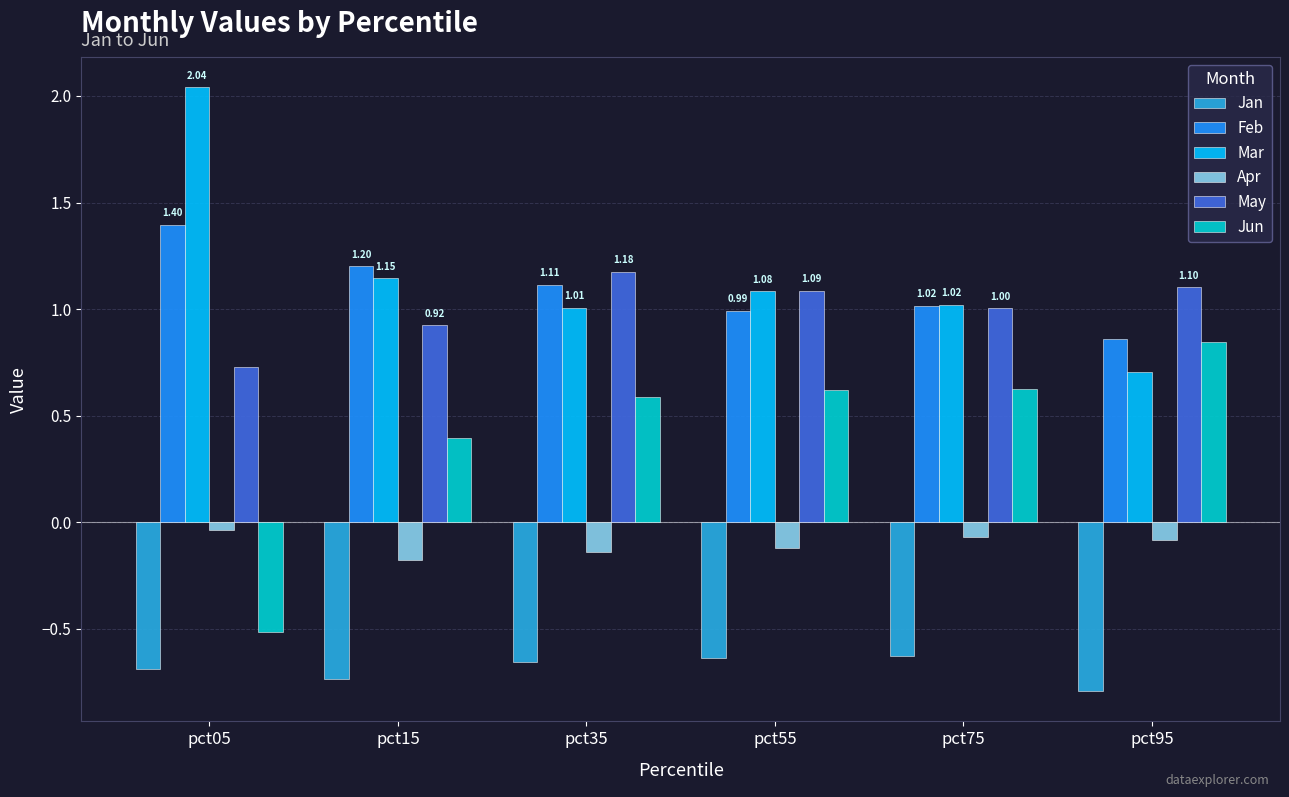

Is the value of May at pct55 greater than the value of Apr at pct95?

Yes